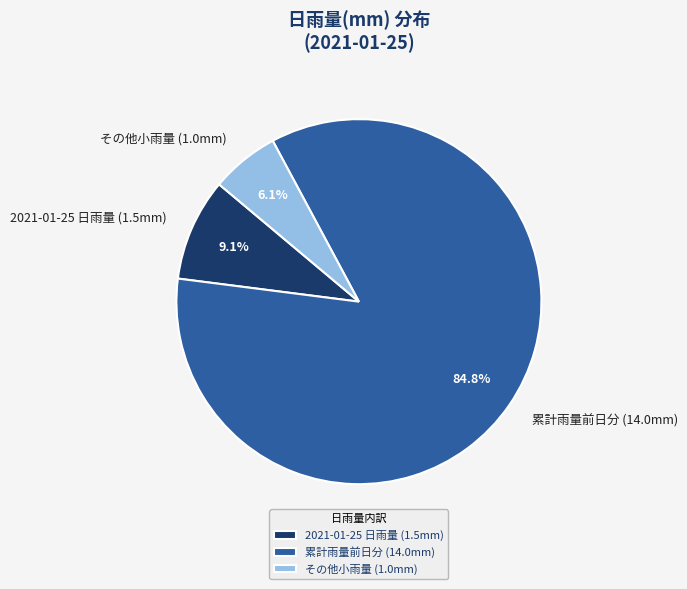

How many slices are in this pie chart?

3